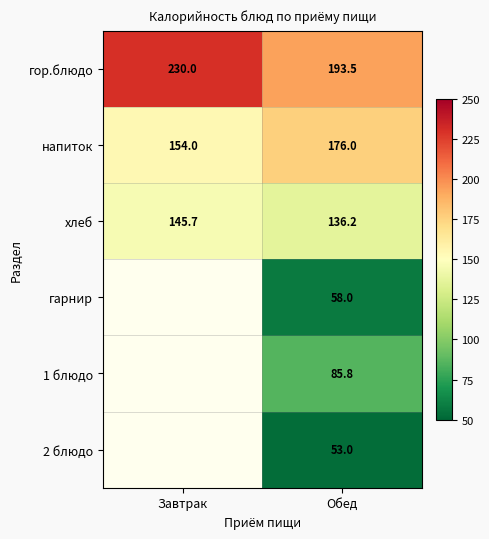

What is the smallest value displayed?

53.0